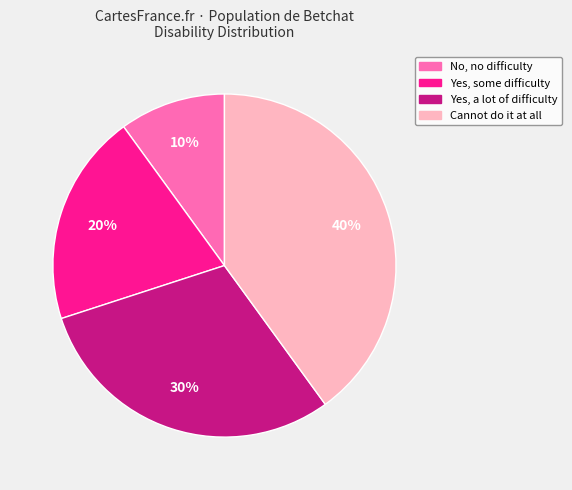

Count the number of slices in the pie.

4